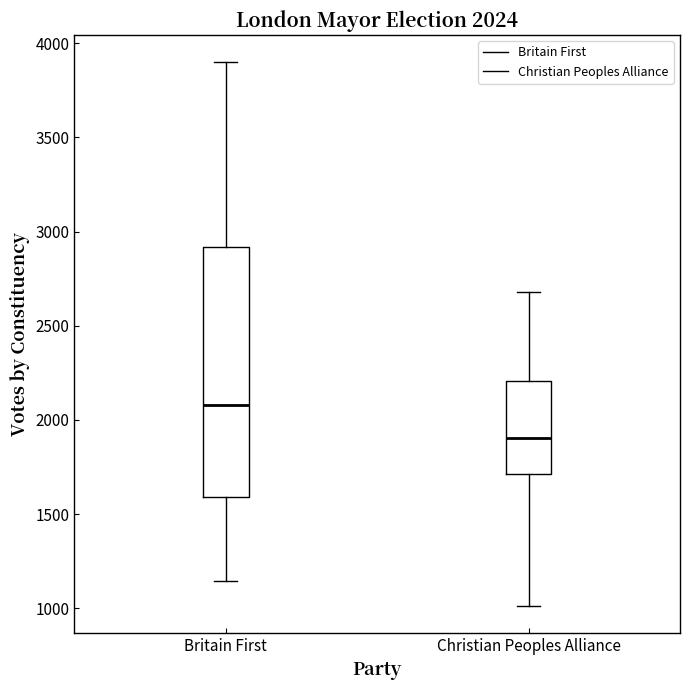

Comparing the boxes themselves (not the whiskers), which one is the tallest?

Britain First